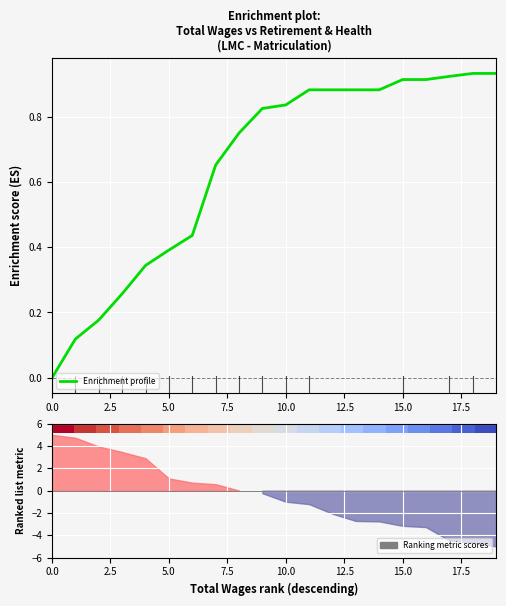

How many lines are shown in the chart?

2